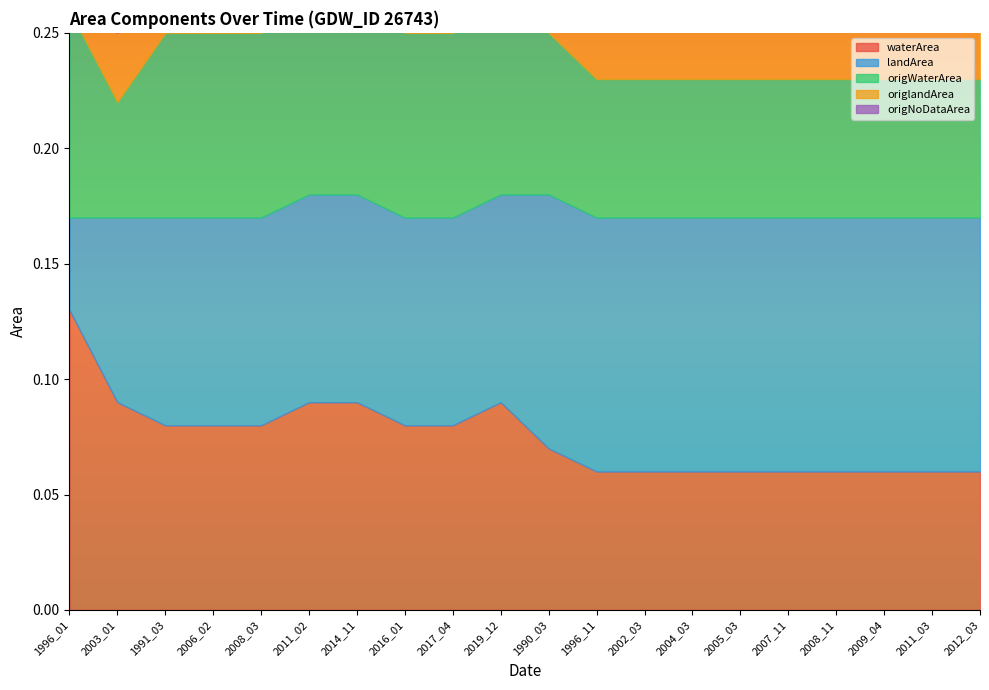

Reading left to right, list all the values displayed in this chart.

waterArea: 1996_01=0.1	2003_01=0.1	1991_03=0.1	2006_02=0.1	2008_03=0.1	2011_02=0.1	2014_11=0.1	2016_01=0.1	2017_04=0.1	2019_12=0.1	1990_03=0.1	1996_11=0.1	2002_03=0.1	2004_03=0.1	2005_03=0.1	2007_11=0.1	2008_11=0.1	2009_04=0.1	2011_03=0.1	2012_03=0.1
landArea: 1996_01=0.0	2003_01=0.1	1991_03=0.1	2006_02=0.1	2008_03=0.1	2011_02=0.1	2014_11=0.1	2016_01=0.1	2017_04=0.1	2019_12=0.1	1990_03=0.1	1996_11=0.1	2002_03=0.1	2004_03=0.1	2005_03=0.1	2007_11=0.1	2008_11=0.1	2009_04=0.1	2011_03=0.1	2012_03=0.1
origWaterArea: 1996_01=0.1	2003_01=0.1	1991_03=0.1	2006_02=0.1	2008_03=0.1	2011_02=0.1	2014_11=0.1	2016_01=0.1	2017_04=0.1	2019_12=0.1	1990_03=0.1	1996_11=0.1	2002_03=0.1	2004_03=0.1	2005_03=0.1	2007_11=0.1	2008_11=0.1	2009_04=0.1	2011_03=0.1	2012_03=0.1
origlandArea: 1996_01=0.0	2003_01=0.0	1991_03=0.1	2006_02=0.1	2008_03=0.1	2011_02=0.1	2014_11=0.1	2016_01=0.1	2017_04=0.1	2019_12=0.1	1990_03=0.1	1996_11=0.1	2002_03=0.1	2004_03=0.1	2005_03=0.1	2007_11=0.1	2008_11=0.1	2009_04=0.1	2011_03=0.1	2012_03=0.1
origNoDataArea: 1996_01=0.1	2003_01=0.1	1991_03=0.0	2006_02=0.0	2008_03=0.0	2011_02=0.0	2014_11=0.0	2016_01=0.0	2017_04=0.0	2019_12=0.0	1990_03=0.0	1996_11=0.0	2002_03=0.0	2004_03=0.0	2005_03=0.0	2007_11=0.0	2008_11=0.0	2009_04=0.0	2011_03=0.0	2012_03=0.0